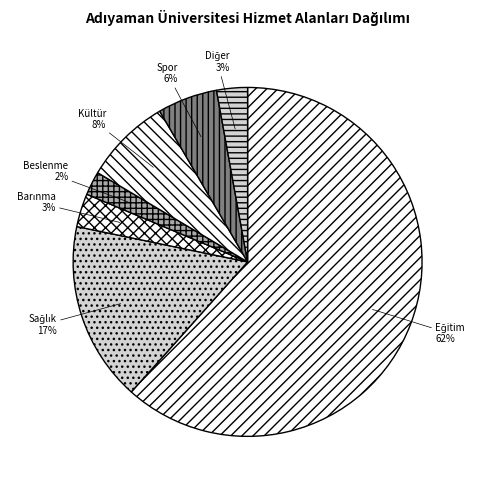

To the nearest percent, what portion does Spor represent?

6%